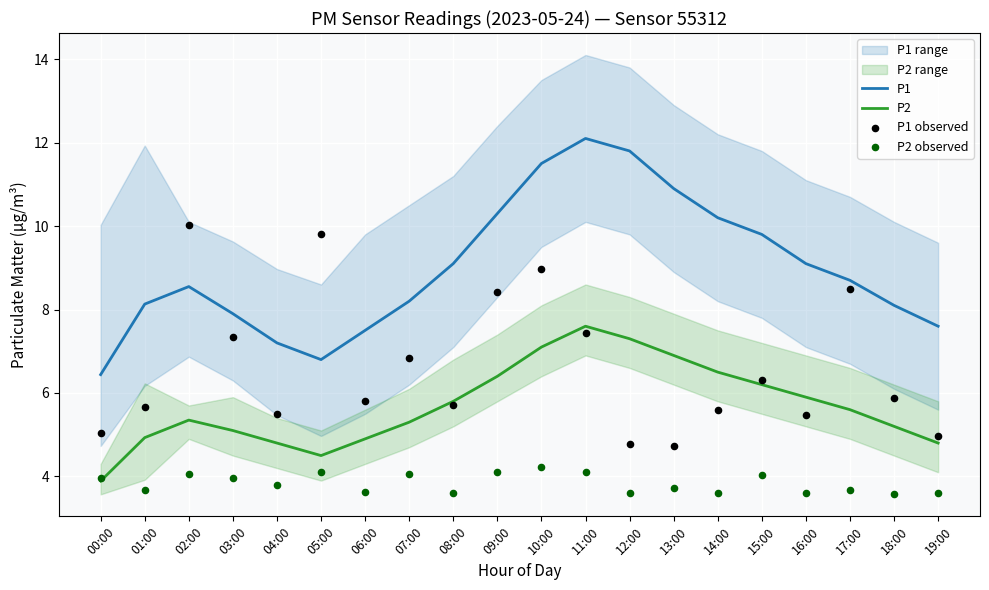

At how many categories does at least one series exceed 7?

19